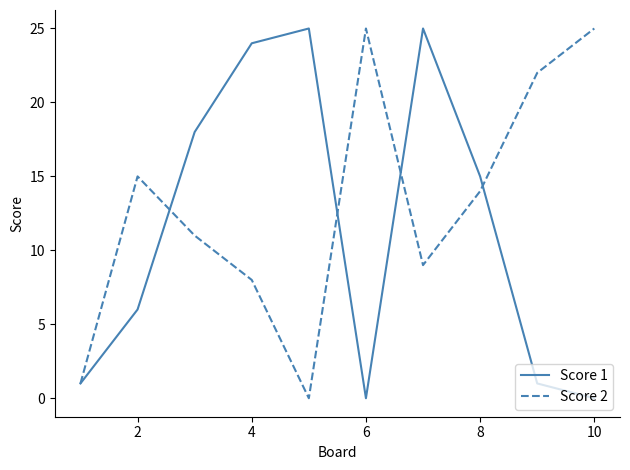

Reading left to right, transcribe all the data shown in this chart.

Score 1: 1	6	18	24	25	0	25	15	1	0
Score 2: 1	15	11	8	0	25	9	14	22	25